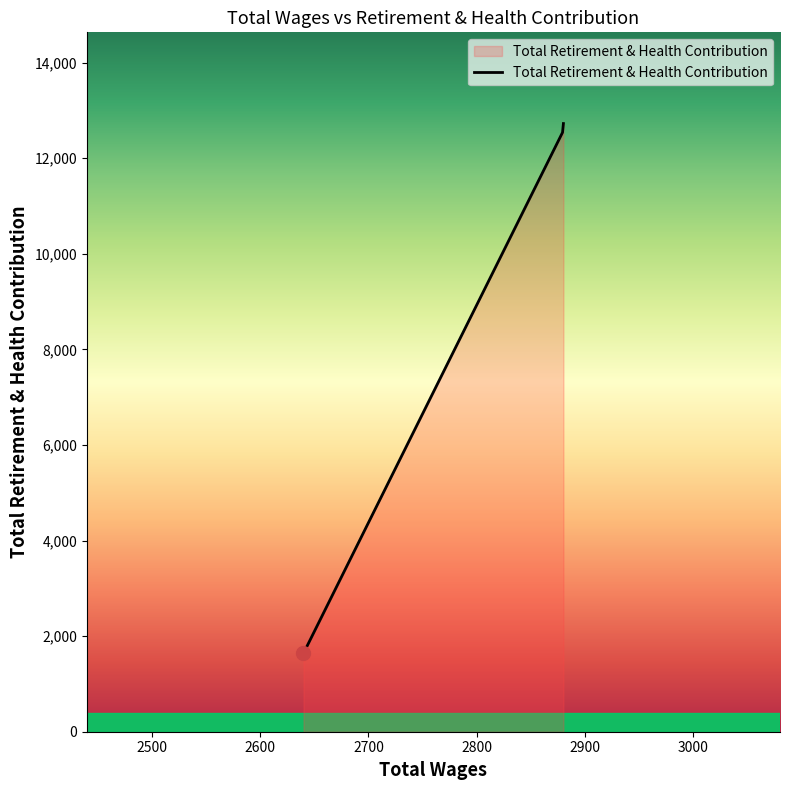

What is the difference between the maximum and minimum values?

11082.0